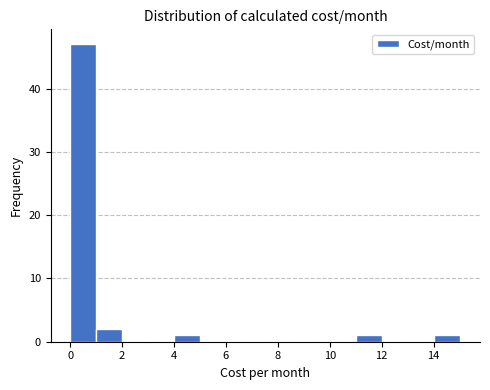

Reading left to right, transcribe this chart: for each bar, give the range it covers on the x-axis and its height. Neither the bar edges nor the heights are printed on the chart, so give them approximately, as read against the axes.

0 to 1: 47
1 to 2: 2
2 to 3: 0
3 to 4: 0
4 to 5: 1
5 to 6: 0
6 to 7: 0
7 to 8: 0
8 to 9: 0
9 to 10: 0
10 to 11: 0
11 to 12: 1
12 to 13: 0
13 to 14: 0
14 to 15: 1